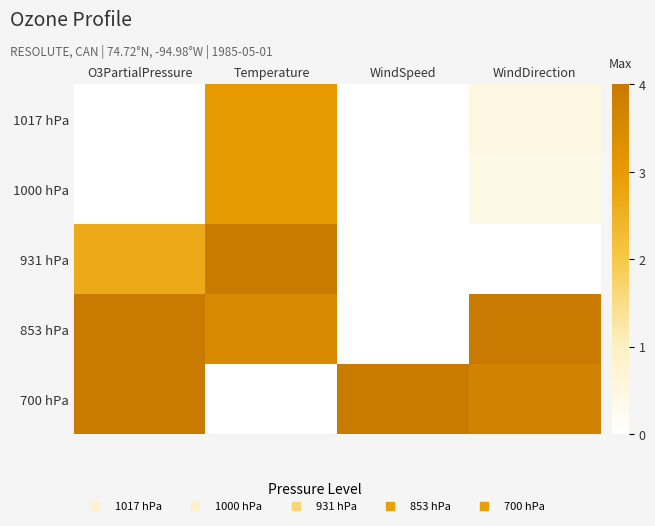

At how many categories does at least one series exceed 2?

4